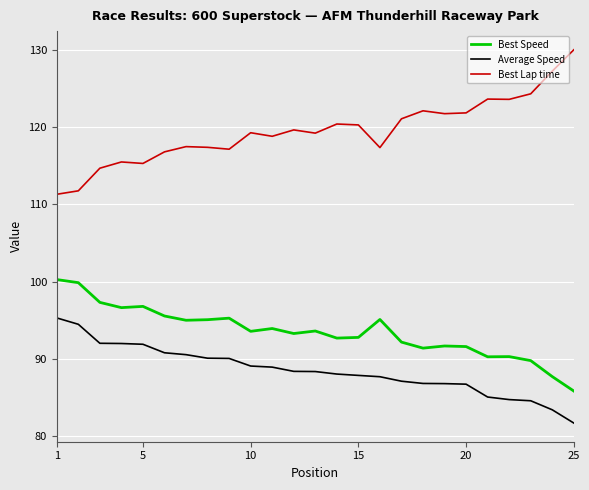

What are all the series names shown in the legend?

Best Speed, Average Speed, Best Lap time